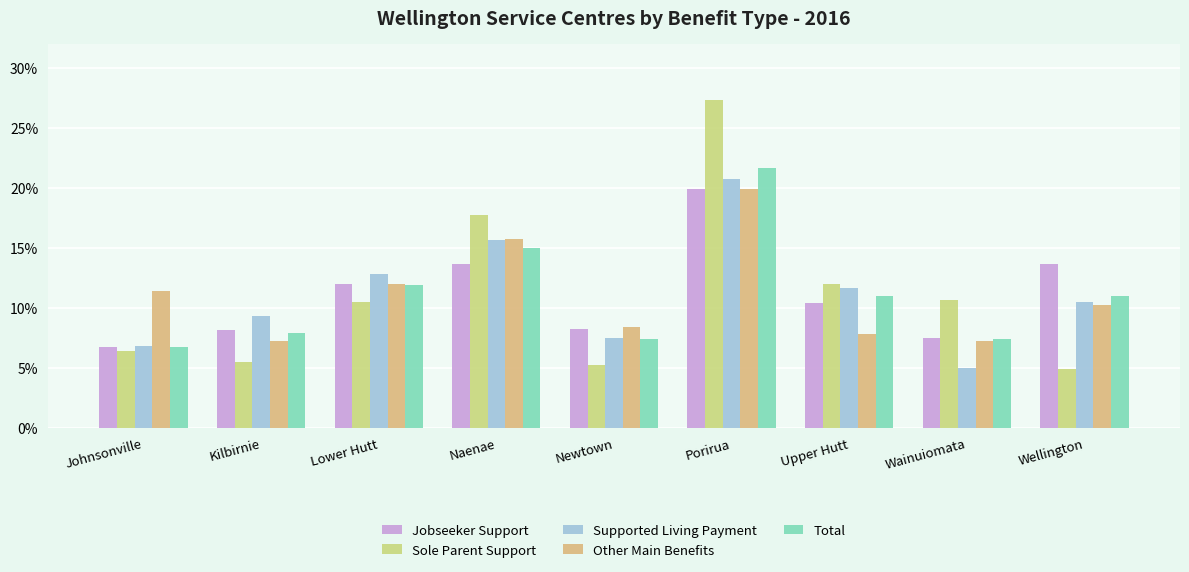

What are all the series names shown in the legend?

Jobseeker Support, Sole Parent Support, Supported Living Payment, Other Main Benefits, Total